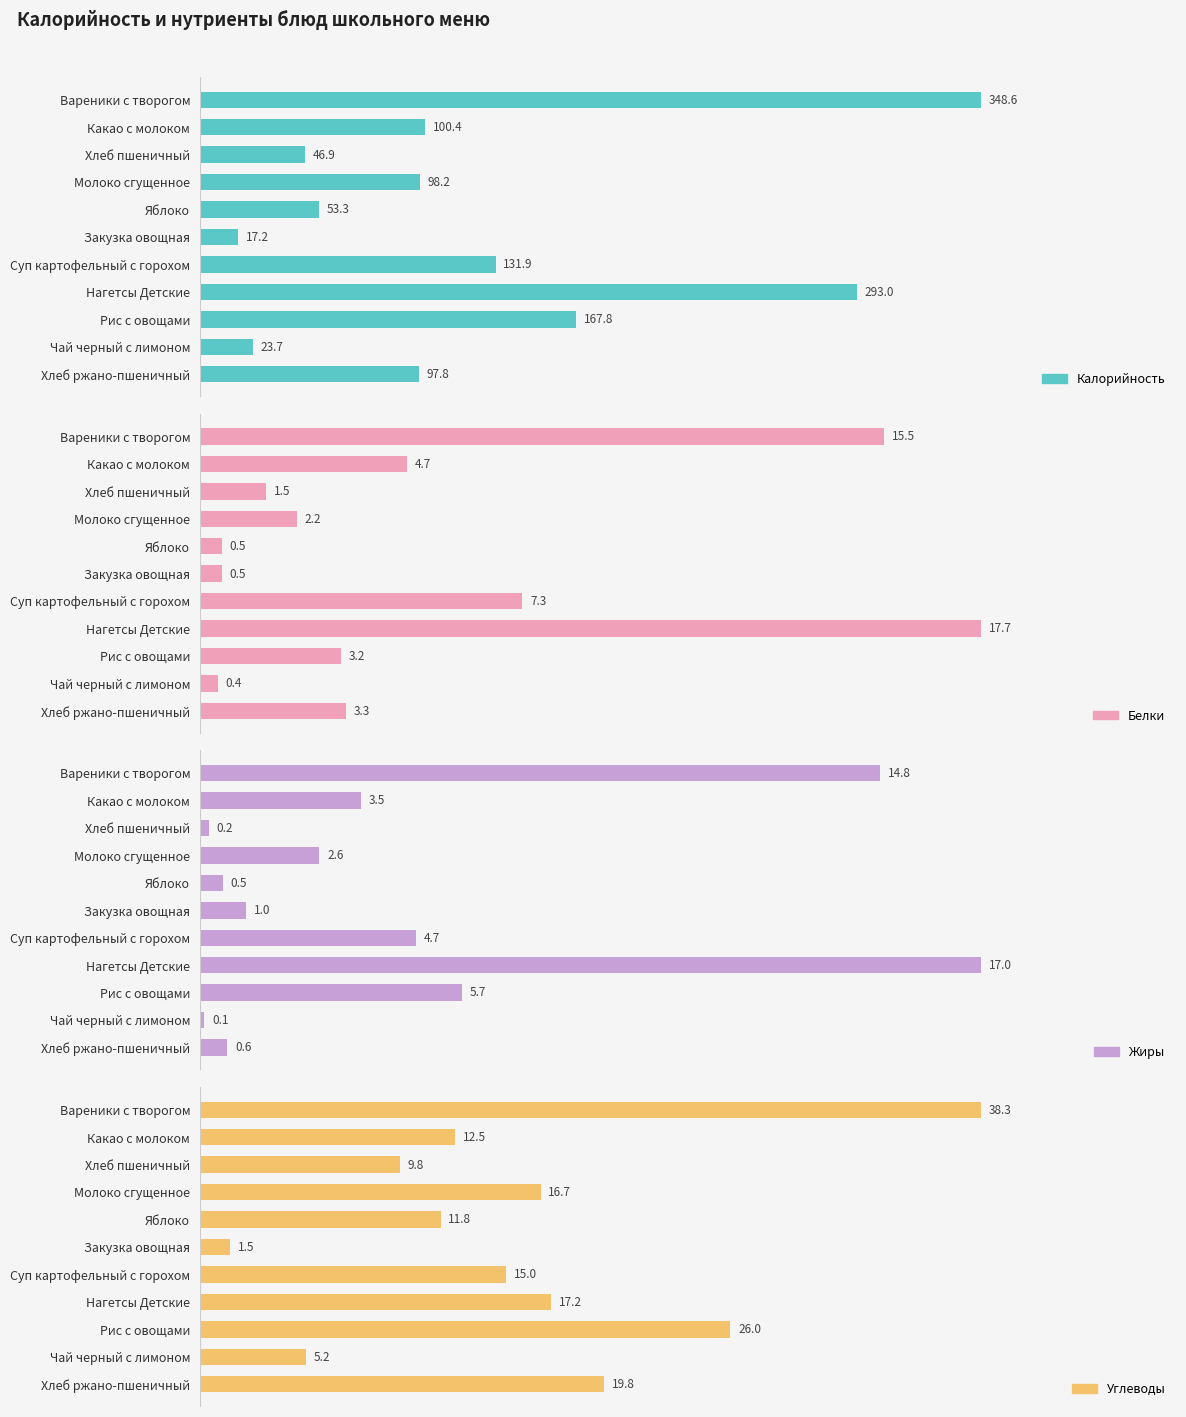

How many values in the Углеводы series exceed 15?

5